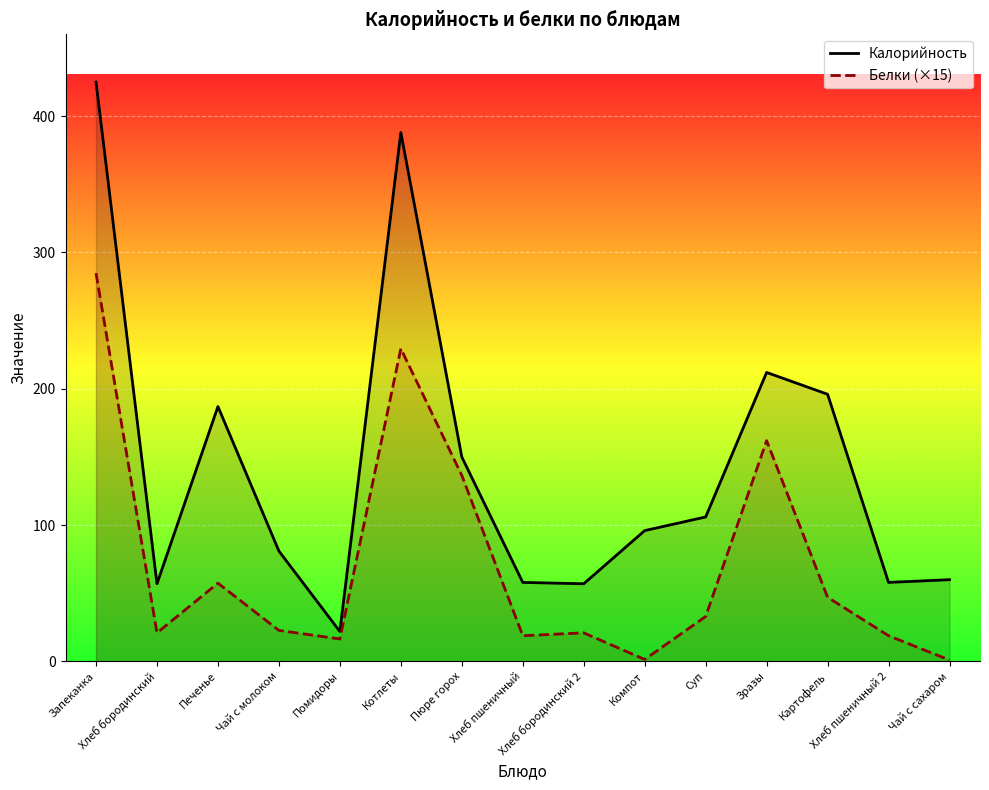

Where does the Калорийность series first go above 96?

Запеканка